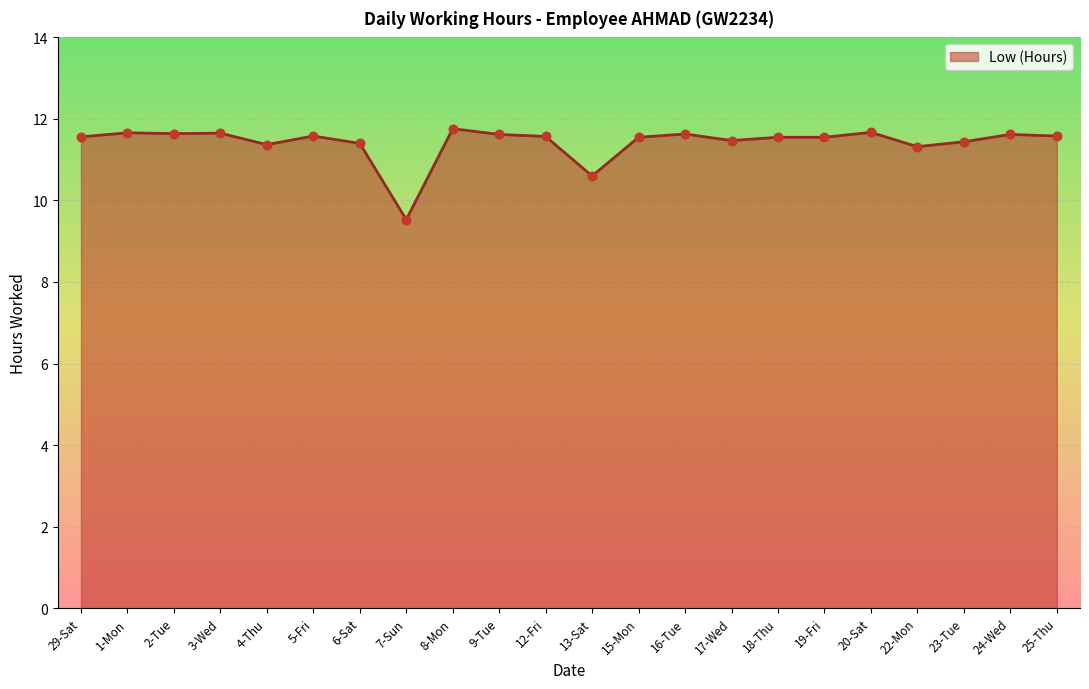

Approximately how many times larger is the value at 25-Thu compared to 7-Sun?

1.2